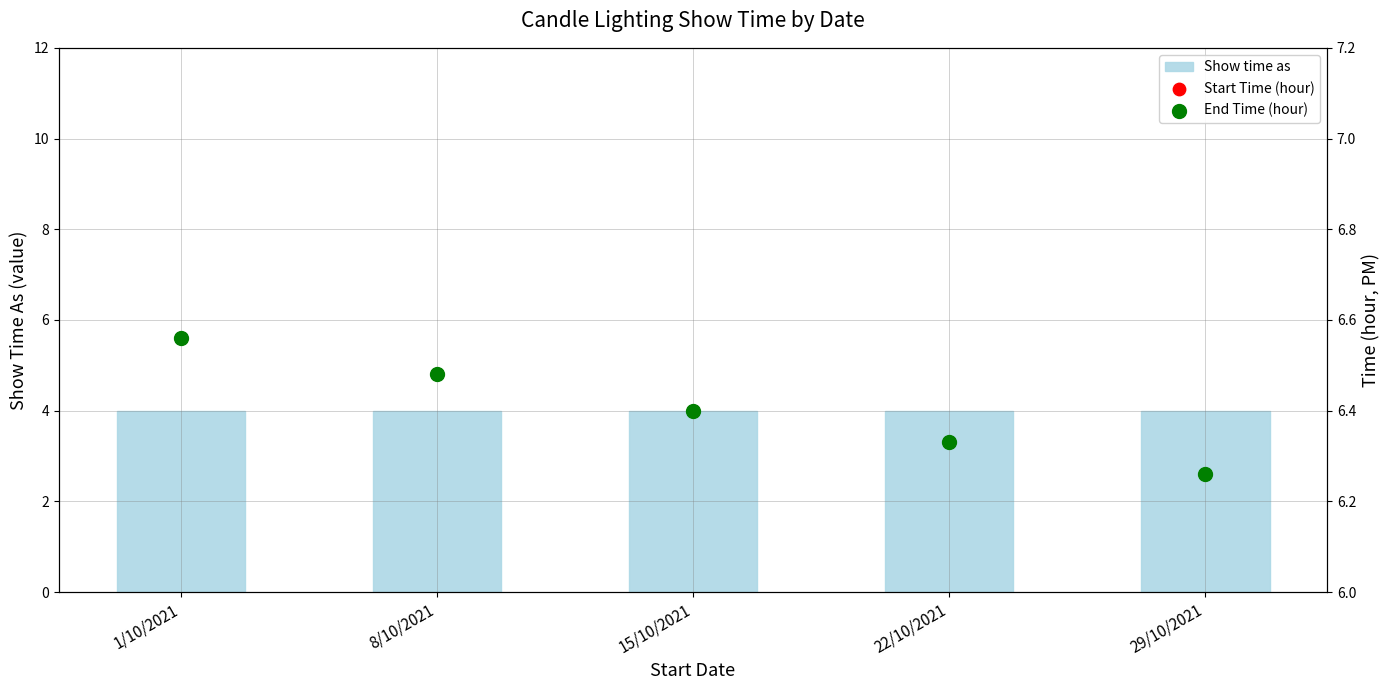

Is the value of Start Time (hour) at 22/10/2021 greater than the value of End Time (hour) at 8/10/2021?

No